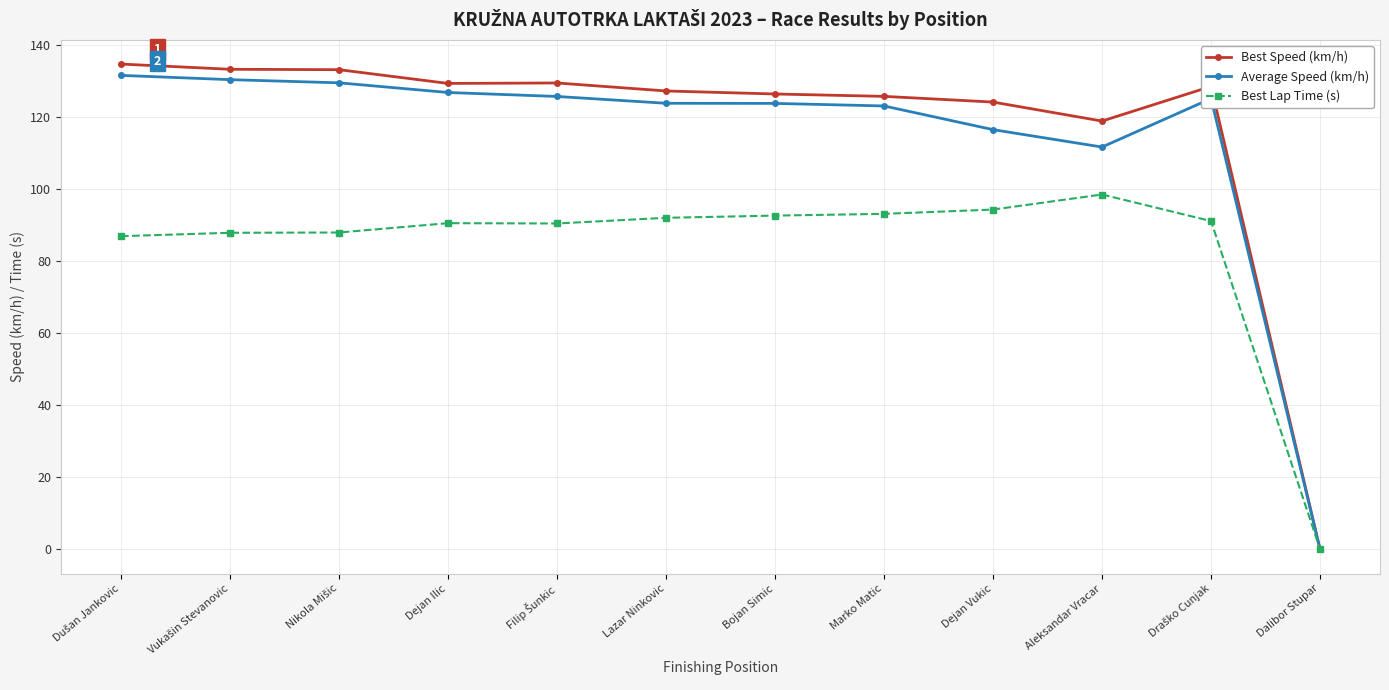

True or false: Best Lap Time (s) has a value of 28.0 at Lazar Ninkovic.

False